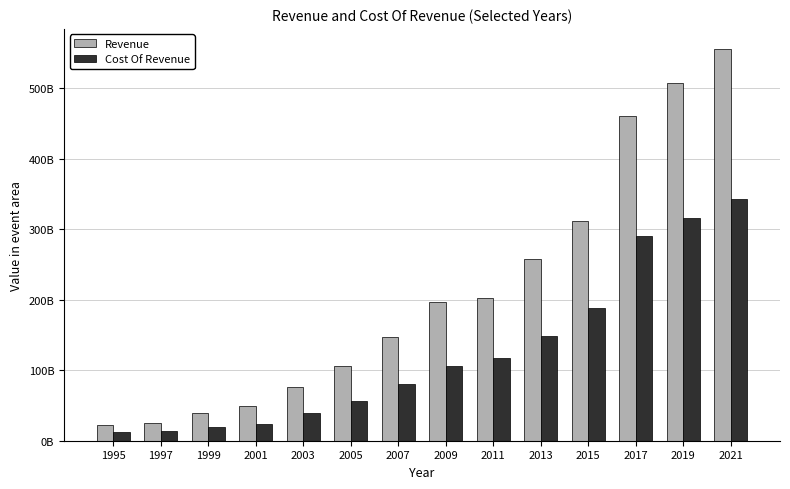

Between 2001 and 2007, which series saw the biggest shift?

Revenue